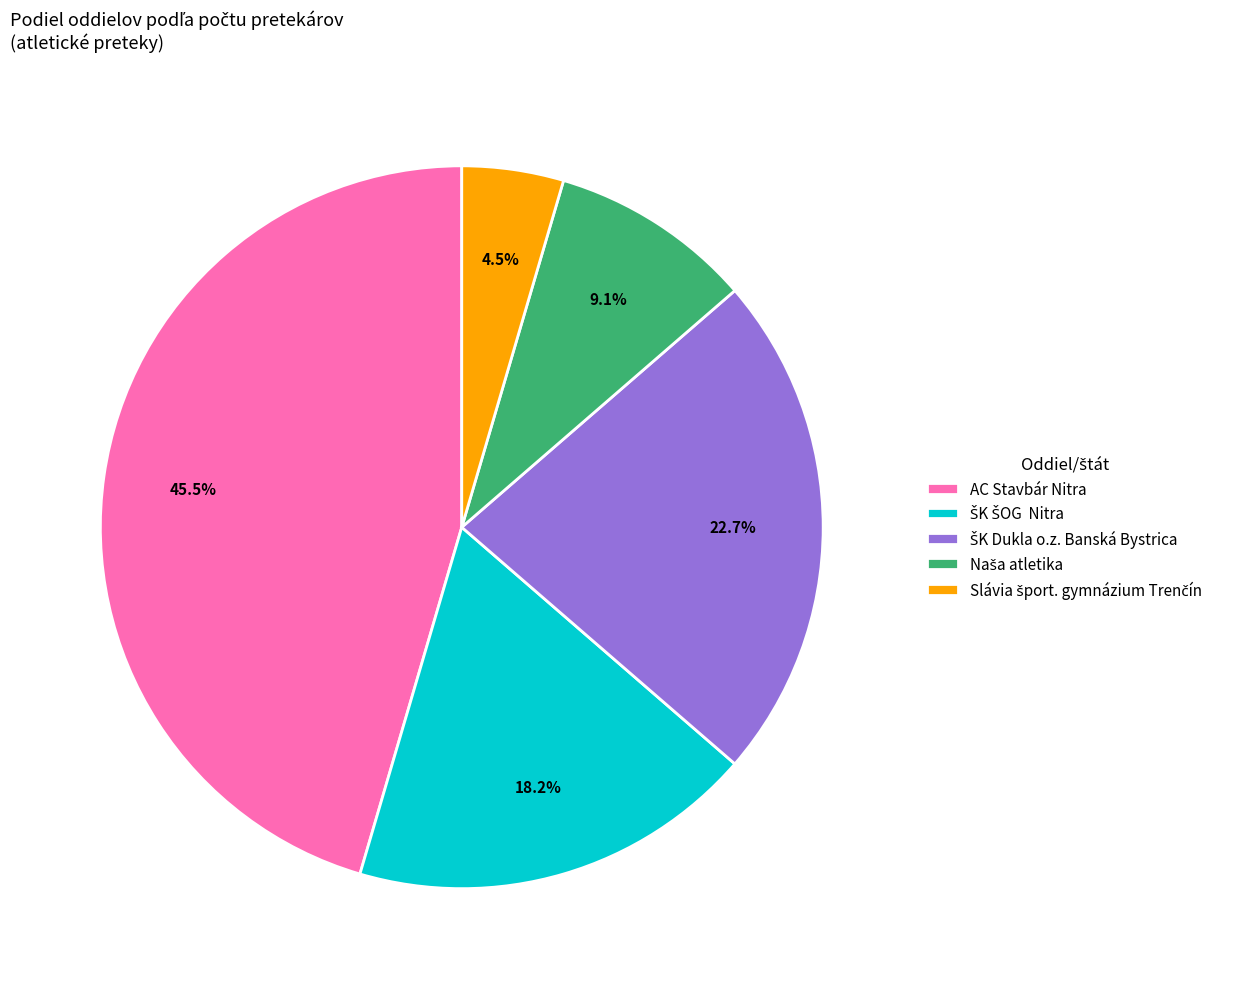

Is there a majority slice in this chart?

No